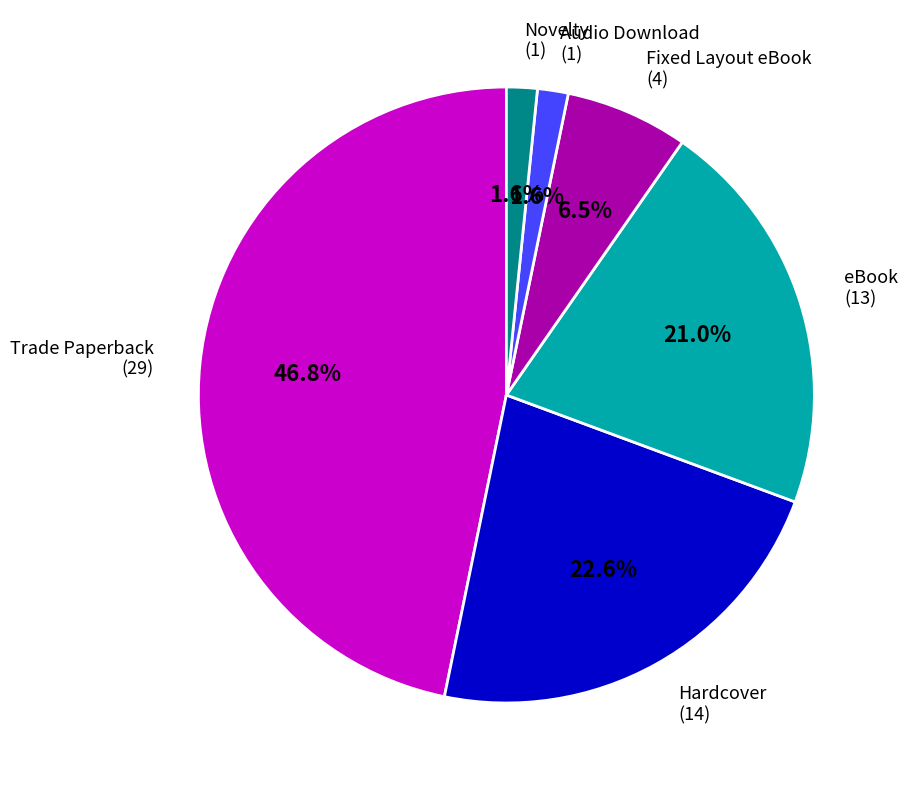

Which slice is the largest?

Trade Paperback